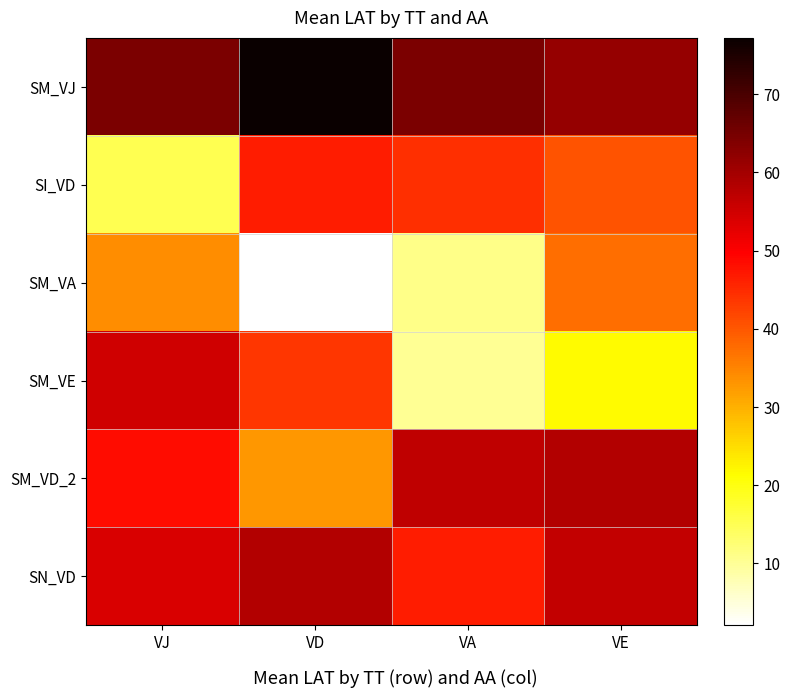

Reading left to right, extract all data points from this chart.

SM_VJ: VJ=64.4	VD=77.2	VA=64.5	VE=61.4
SI_VD: VJ=15.1	VD=46.6	VA=44.6	VE=40.5
SM_VA: VJ=34.0	VD=2.1	VA=11.0	VE=37.4
SM_VE: VJ=55.0	VD=43.6	VA=10.3	VE=21.7
SM_VD_2: VJ=48.2	VD=32.9	VA=56.8	VE=58.4
SN_VD: VJ=53.9	VD=58.3	VA=46.6	VE=56.6